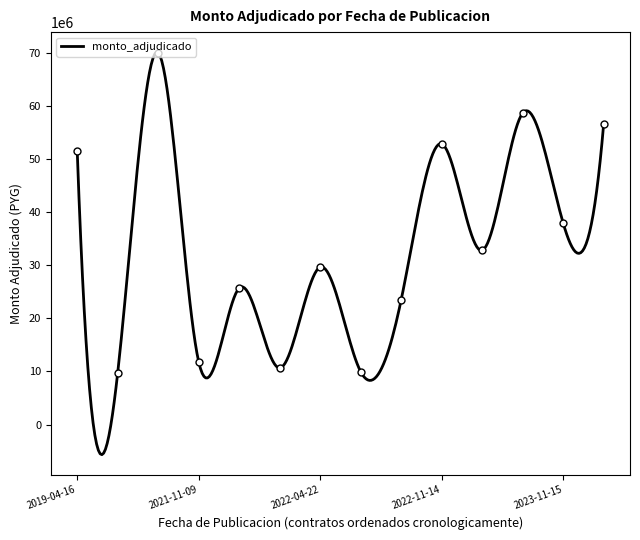

The value at 2022-04-22 is 29640000. True or false?

True